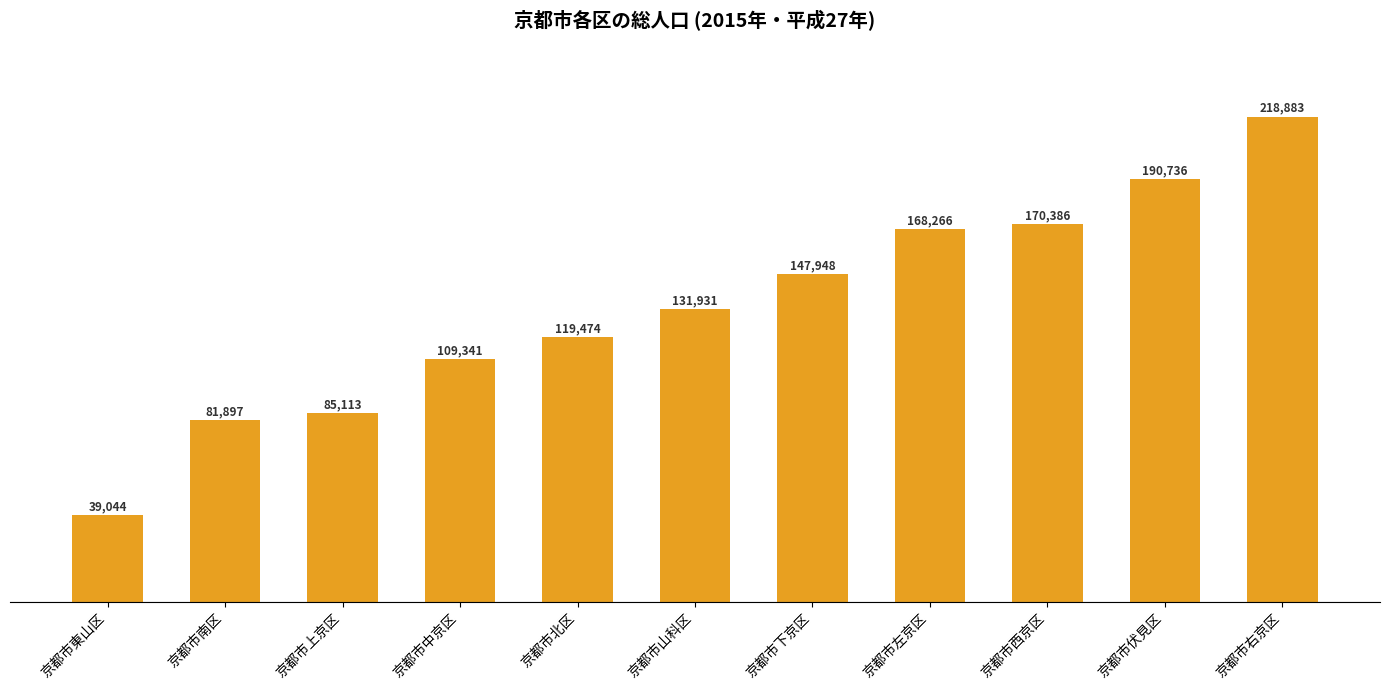

What is the difference between the values at 京都市下京区 and 京都市山科区?

16017